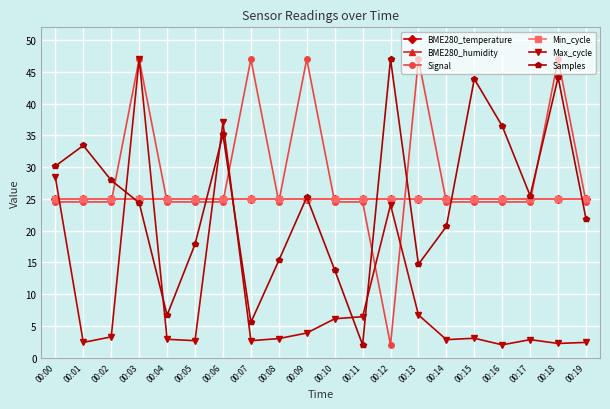

Does the chart have visible grid lines?

Yes